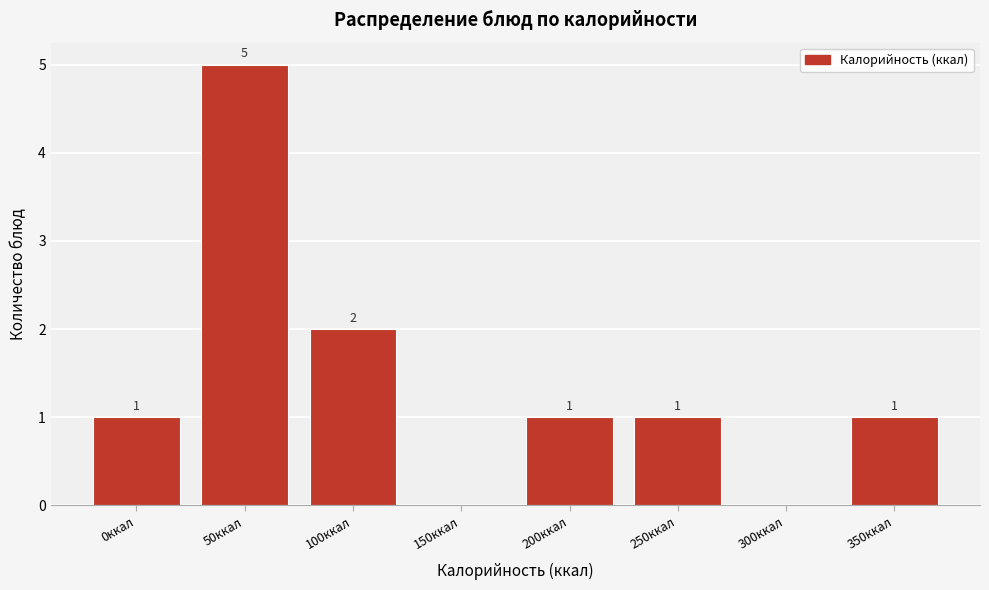

Reading left to right, transcribe all the data shown in this chart.

0ккал=1	50ккал=5	100ккал=2	150ккал=0	200ккал=1	250ккал=1	300ккал=0	350ккал=1